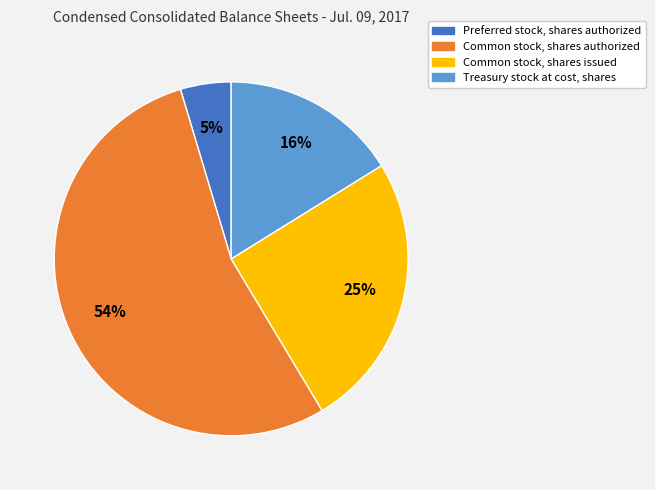

Is there a majority slice in this chart?

Yes